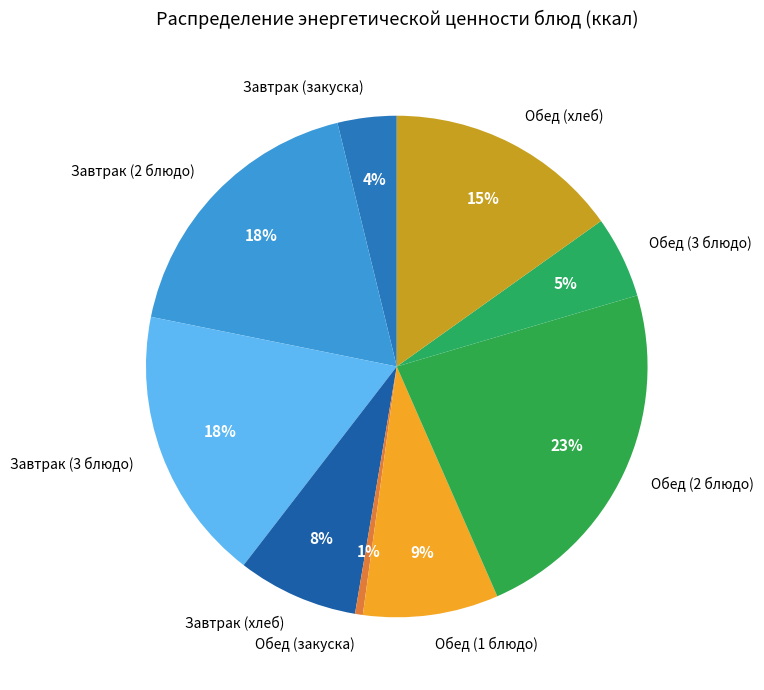

Is the sum of Обед (1 блюдо) and Завтрак (2 блюдо) greater than half?

No